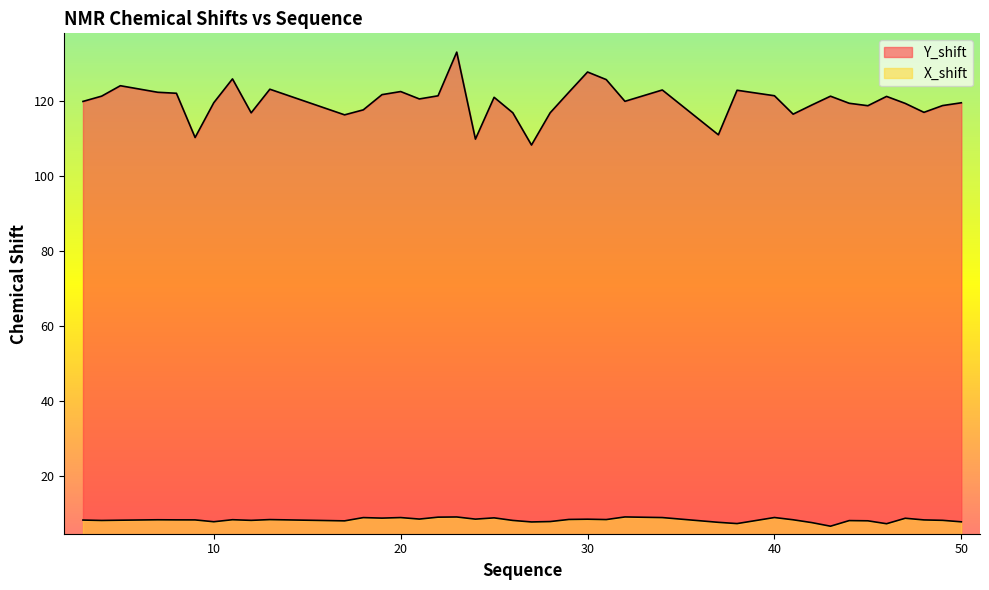

Where is the first local maximum for X_shift?

7